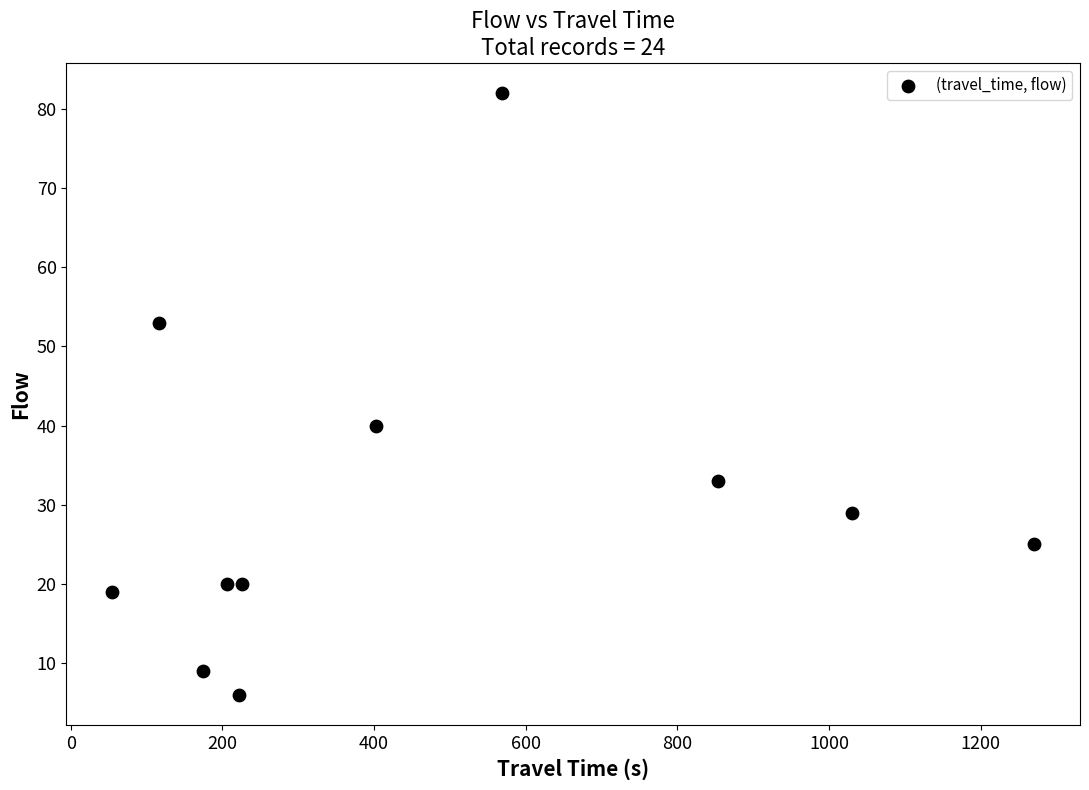

What is the range of Y values (max minus min)?

76